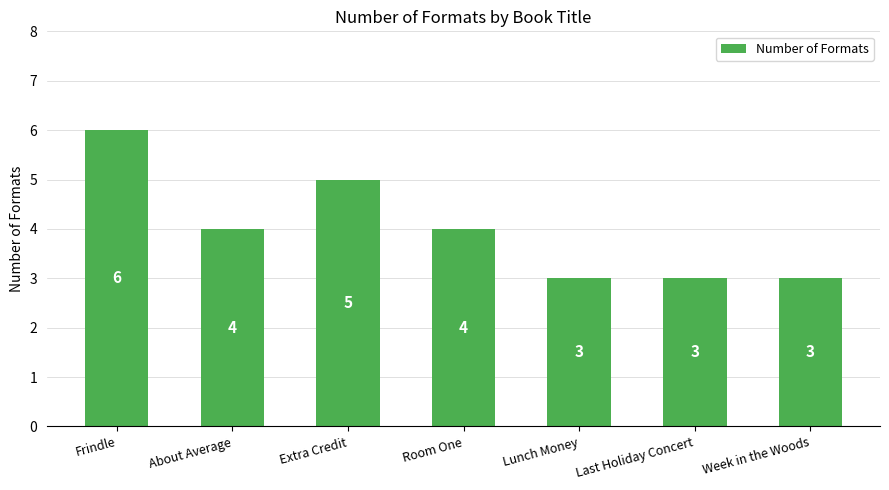

Which label corresponds to the largest value in the chart?

Frindle